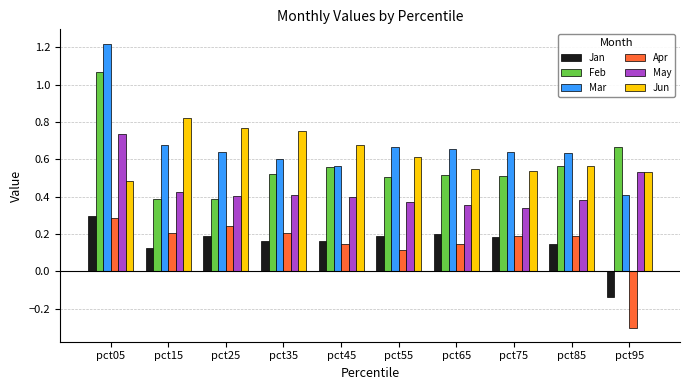

At which label does Jun reach its peak?

pct15